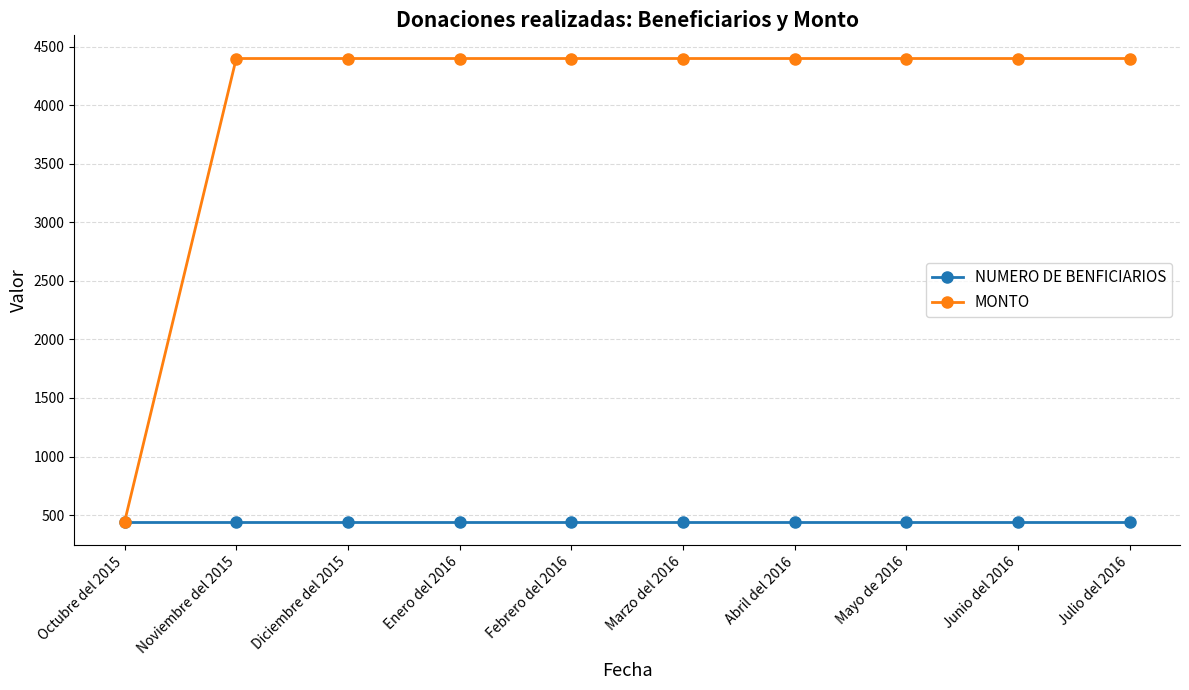

How many lines are shown in the chart?

2